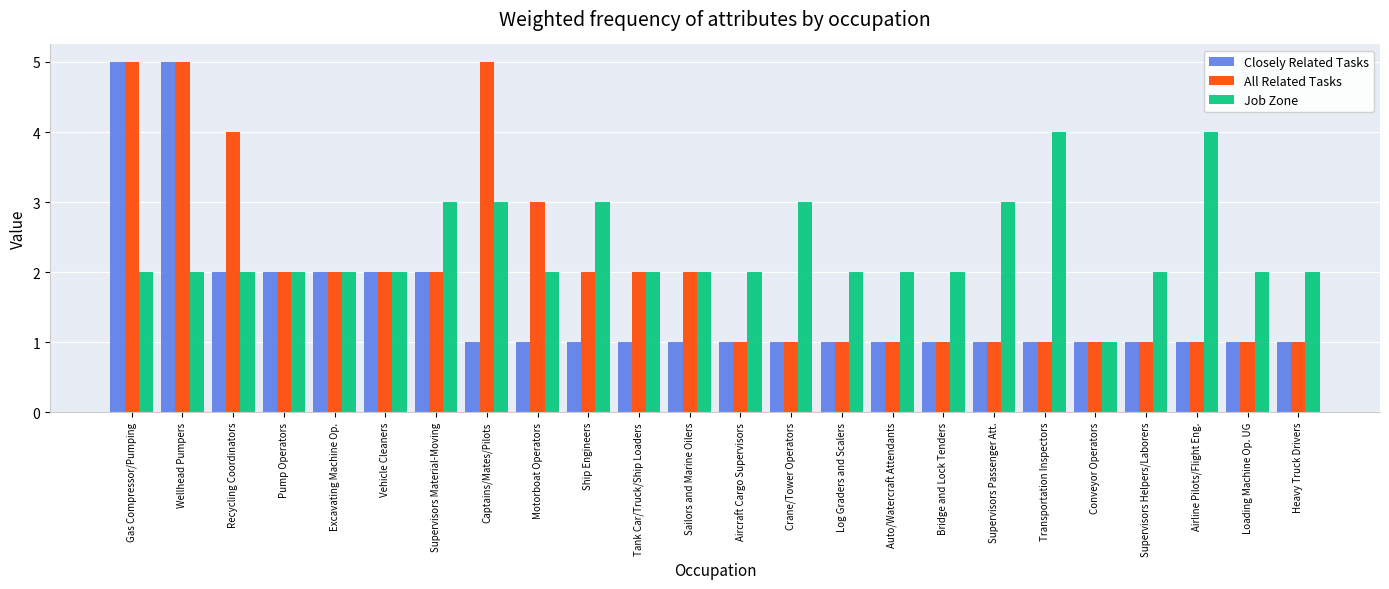

Rank the series by their average value, from lowest to highest.

Closely Related Tasks, All Related Tasks, Job Zone